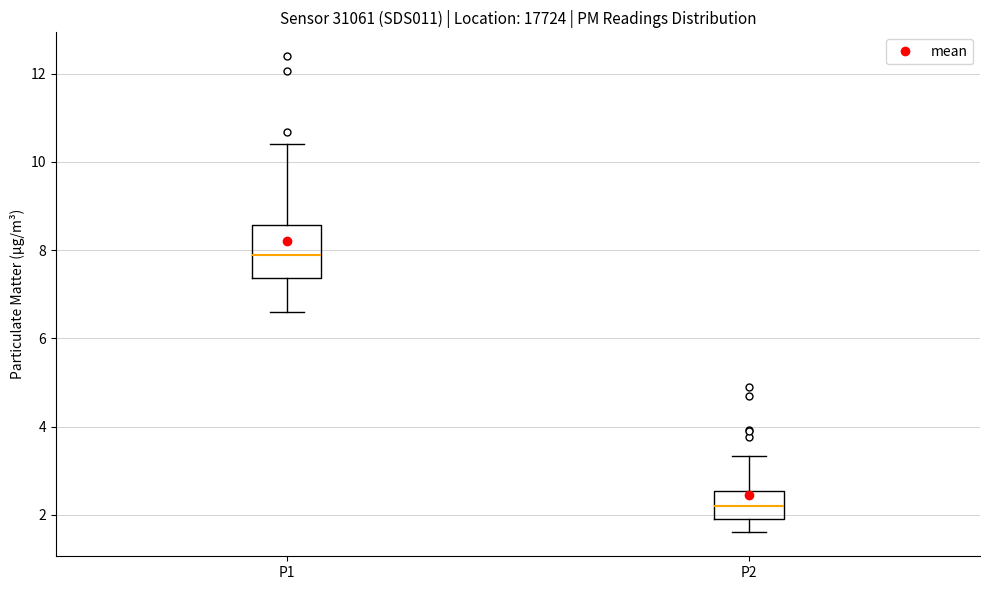

Where is the lower edge of the box for P2 on the y-axis? The values are not printed on the chart, so give them approximately, as read against the axis.

2.0